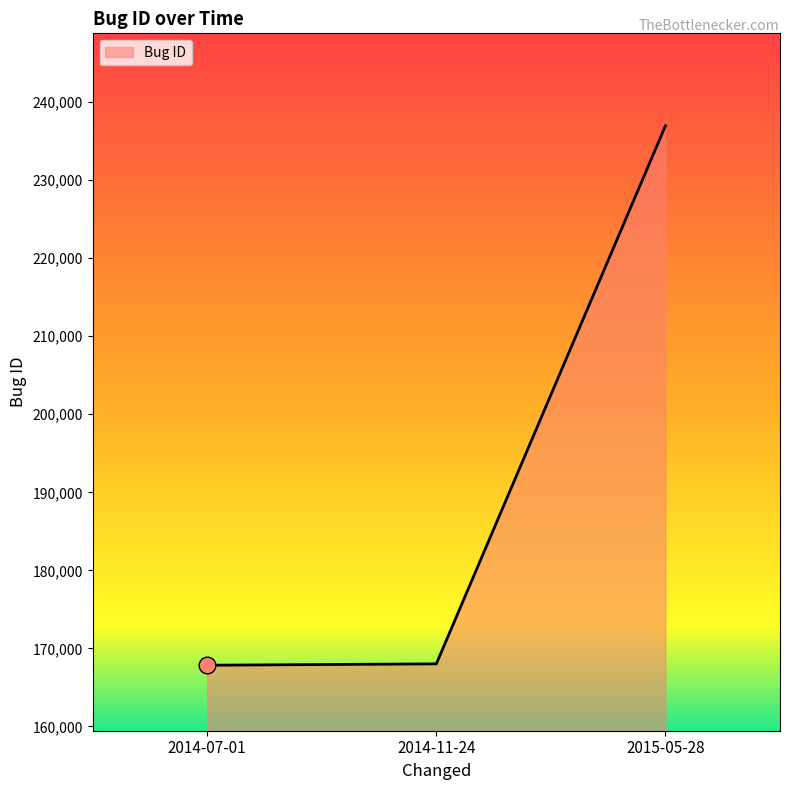

The chart shows a value of 101220 at 2014-07-01. True or false?

False